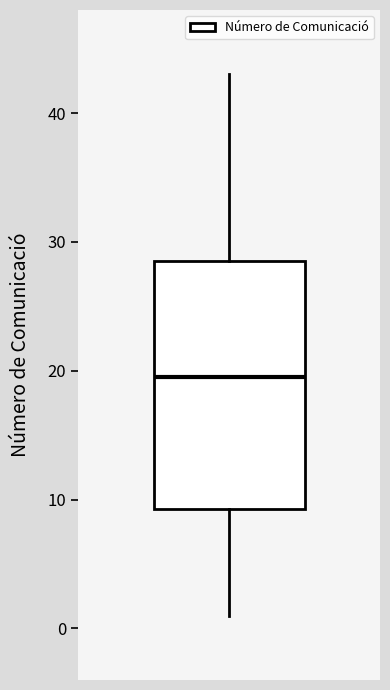

Transcribe this box plot: give where the median line is, the range the box spans, and where the two whiskers end, as read against the y-axis. The values are not printed on the chart, so give them approximately, as read against the axis.

median 20, box 9 to 29, whiskers 1 to 43